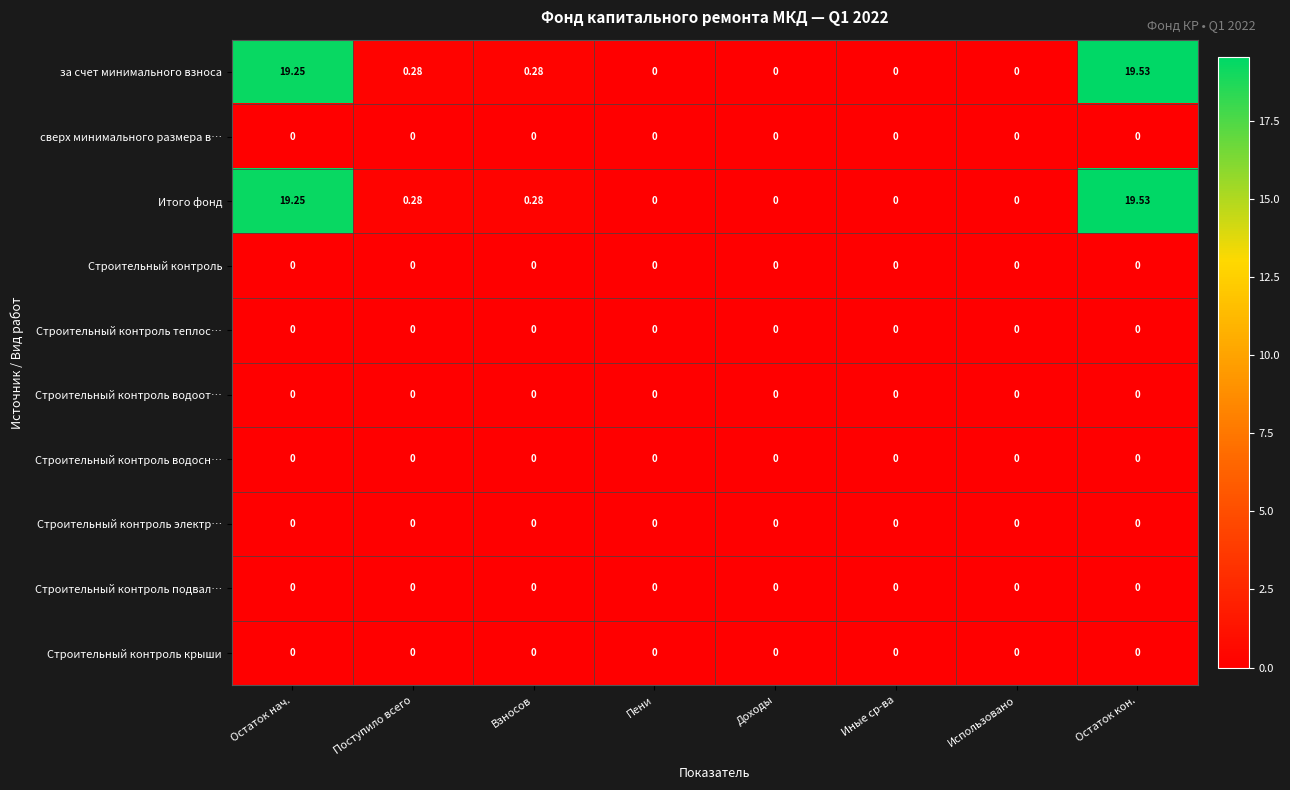

Is the value of Строительный контроль электр… at Пени greater than the value of за счет минимального взноса at Поступило всего?

No